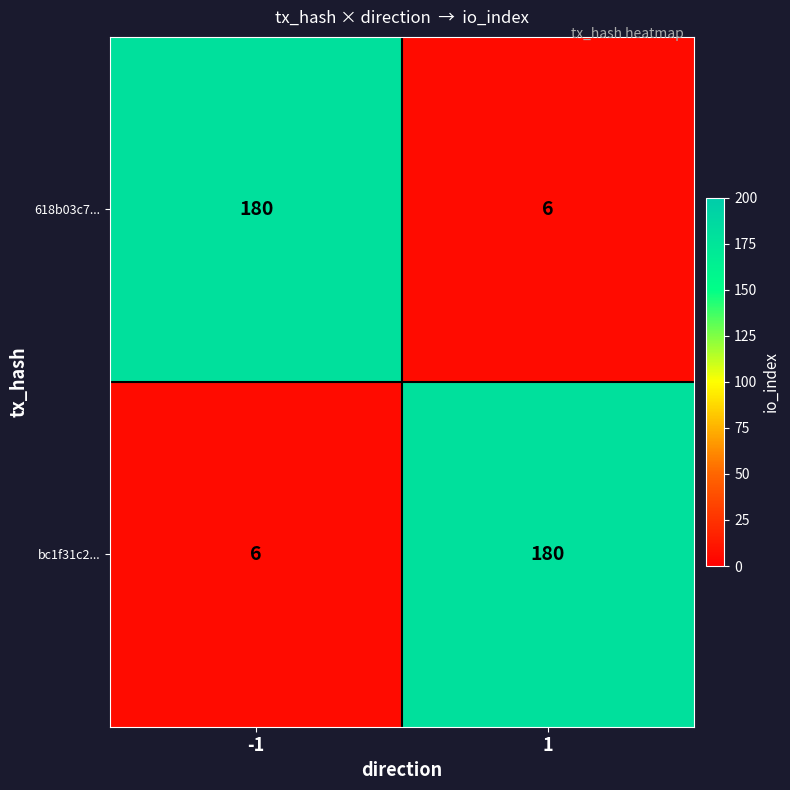

At how many categories does at least one series exceed 55?

2